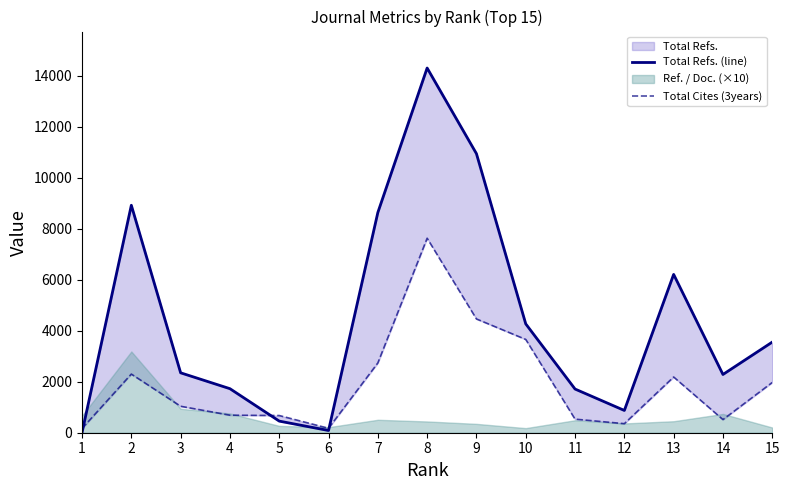

Which has a higher value, 12 or 8?

8